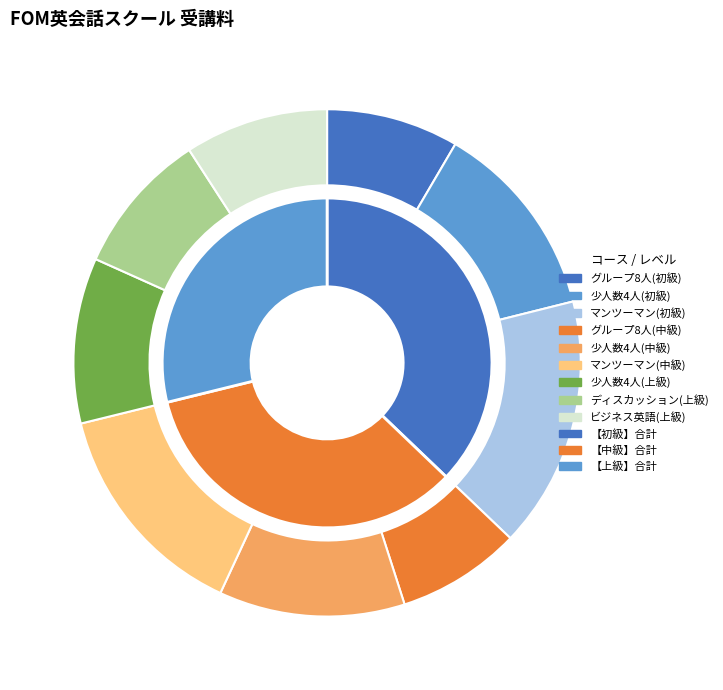

Combined, do 少人数4人(初級) and 少人数4人(中級) account for over 50%?

No